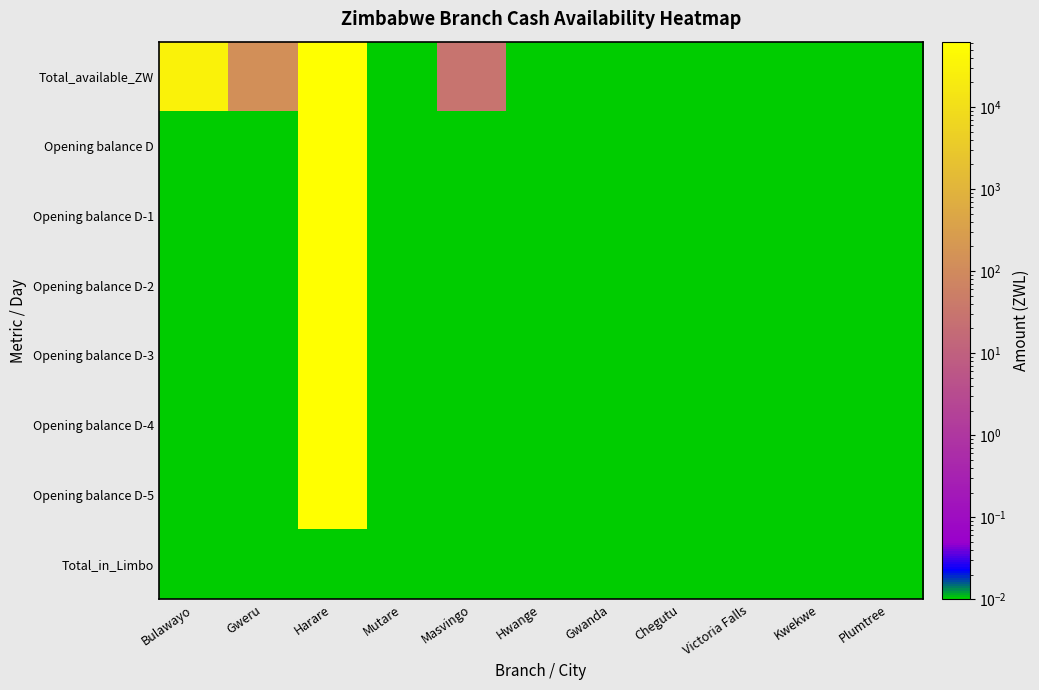

At which category does the chart reach its minimum across all series?

Mutare